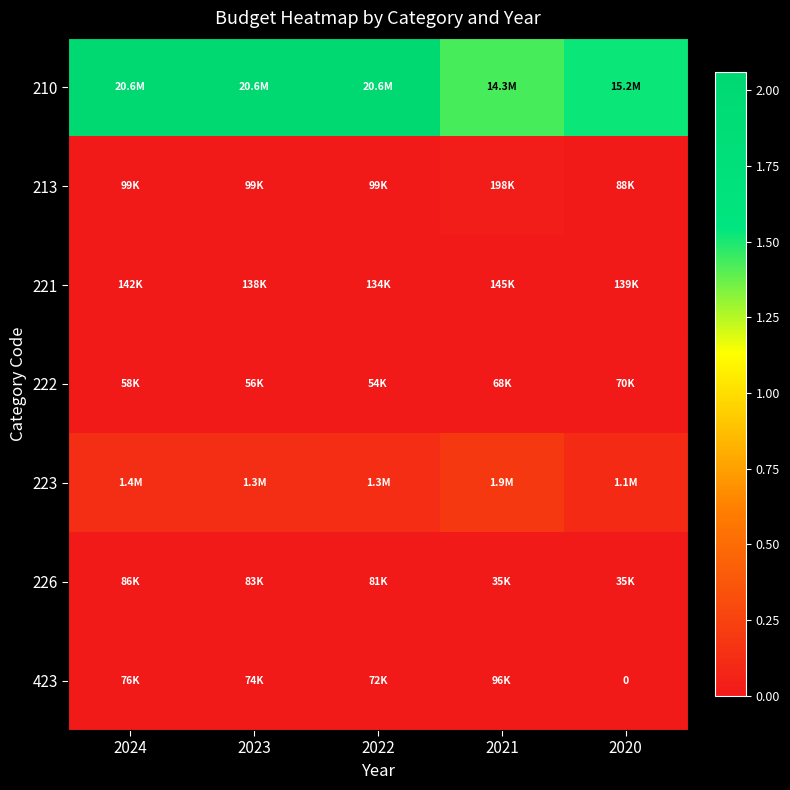

Which series has the largest range (max minus min)?

210